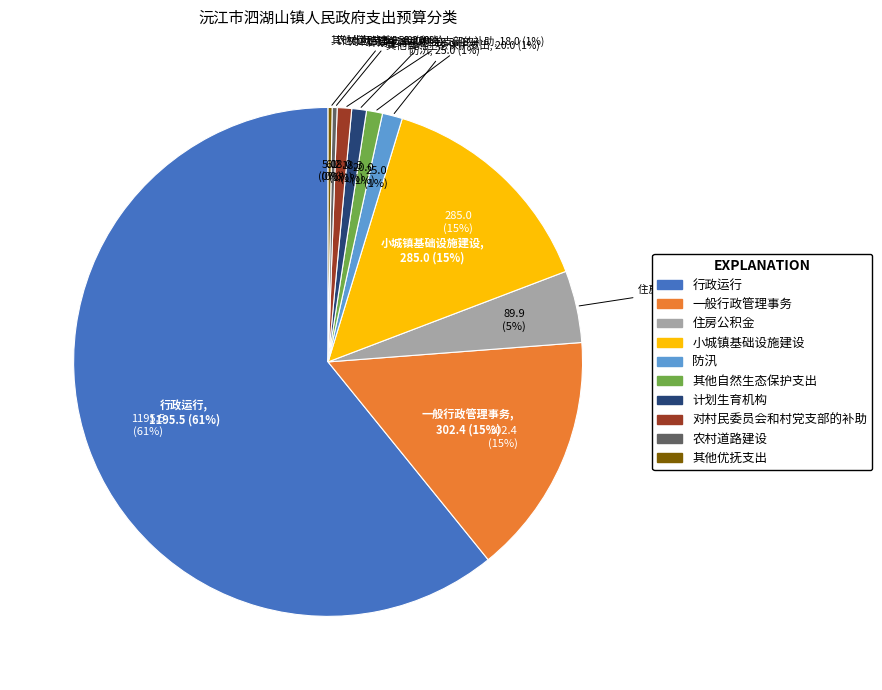

Which slice represents more than half of the pie?

行政运行